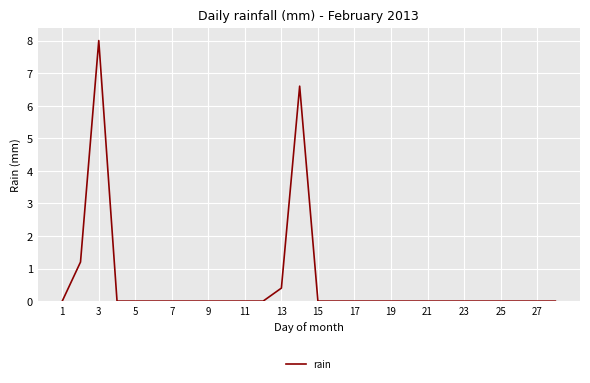

What is the difference between the maximum and minimum values?

8.0